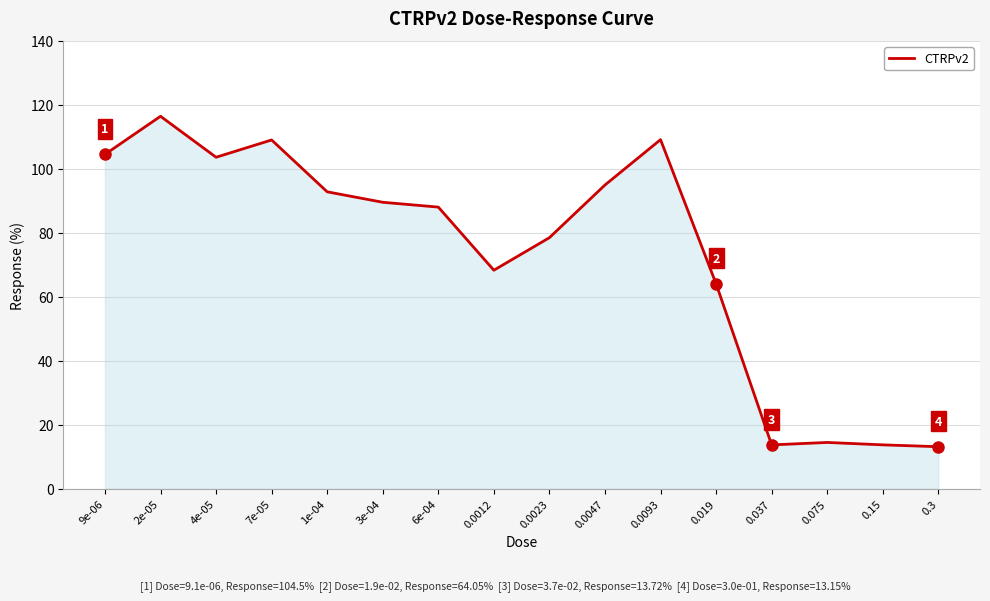

The value at 0.3 is 13.2. True or false?

True